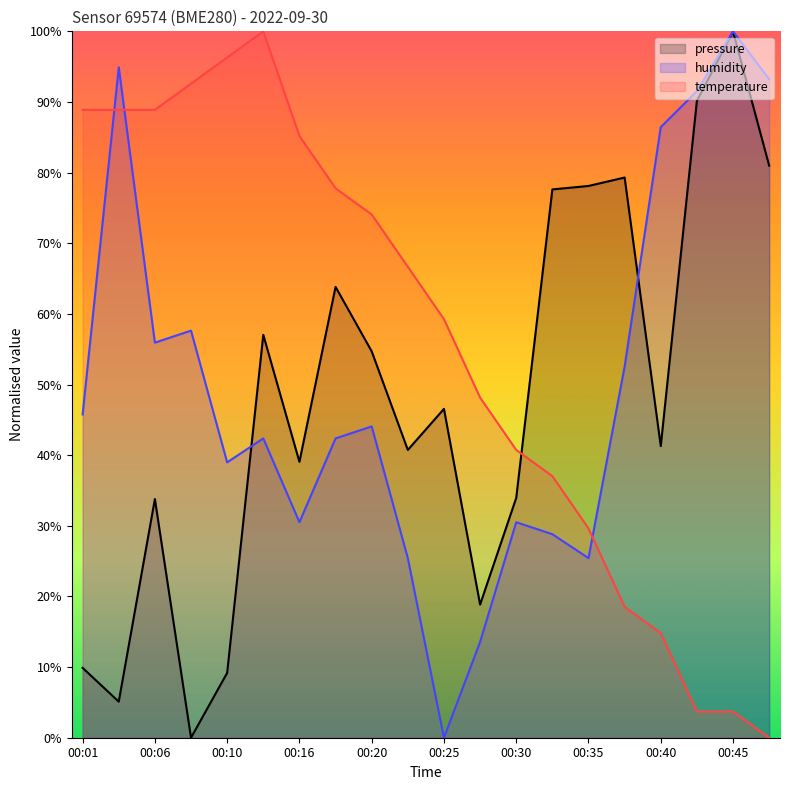

What is the value of the humidity point at the 17th from the left?

86.4